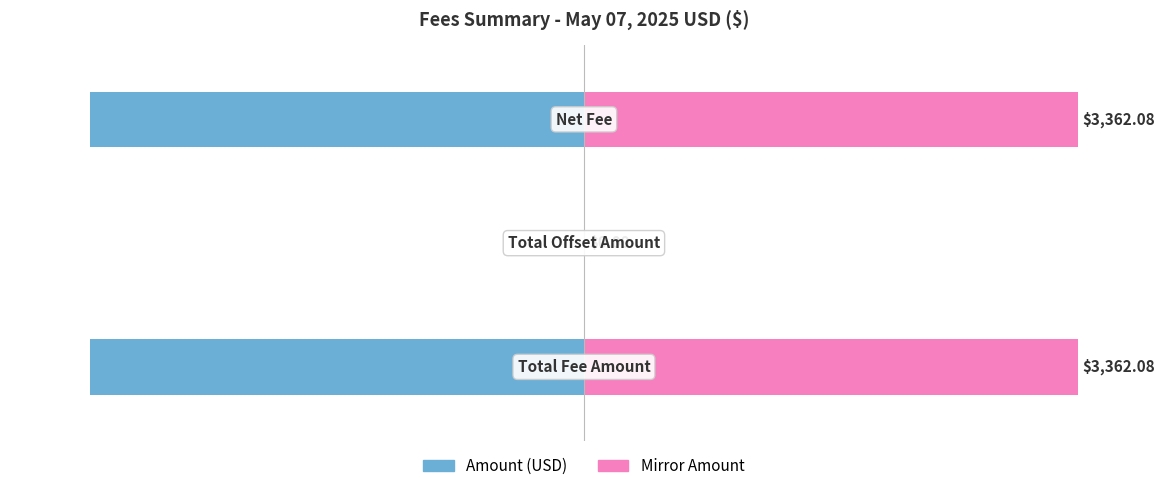

Is it true that Amount (USD) - Mirror equals 0 at 1?

True